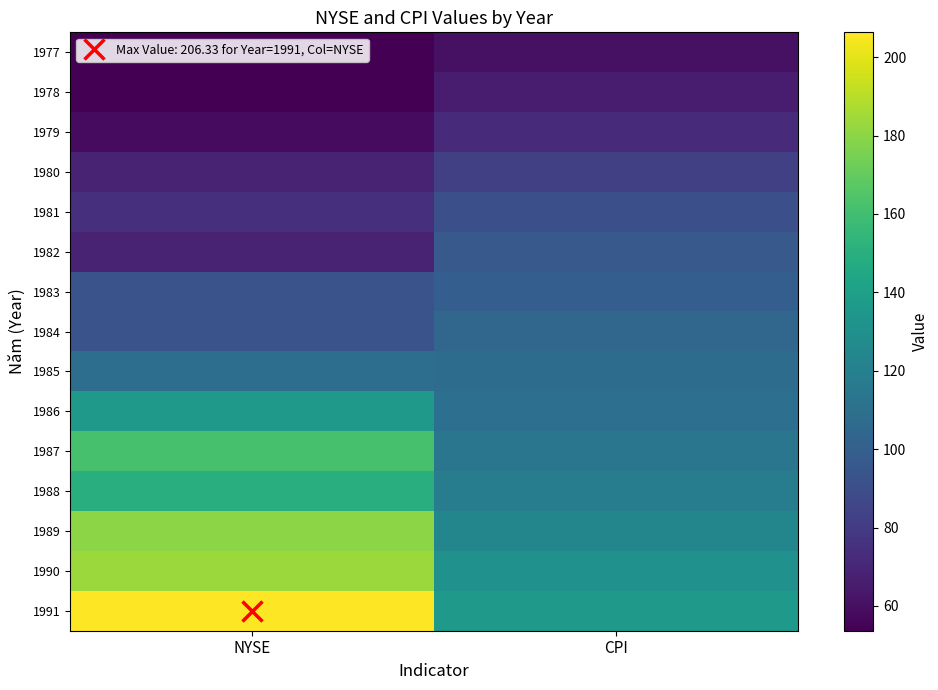

Rank the series by their maximum value, from lowest to highest.

1977, 1978, 1979, 1980, 1981, 1982, 1983, 1984, 1985, 1986, 1988, 1987, 1989, 1990, 1991